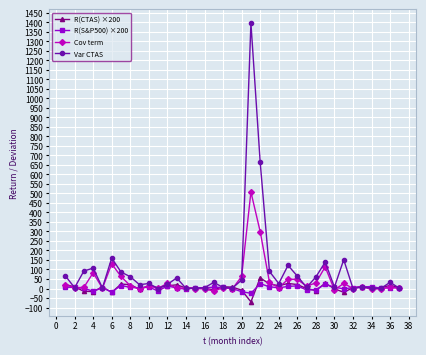

True or false: Cov term has more than 1 interior local peaks.

True